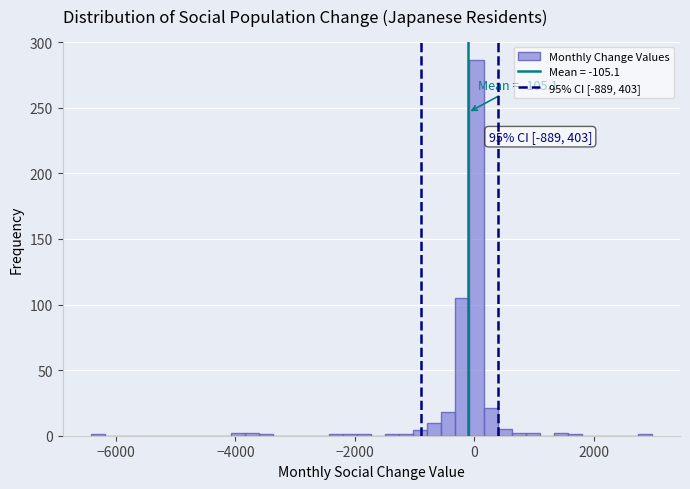

Read against the x-axis, roughly where is the centre of the tallest bar?

0